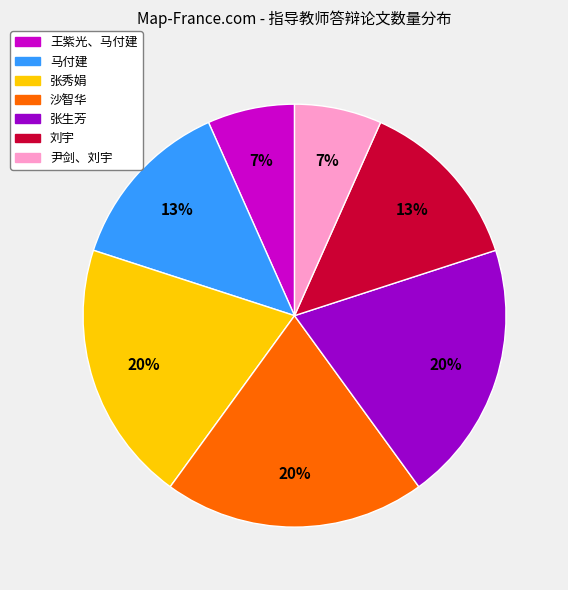

Is the sum of 张生芳 and 沙智华 greater than half?

No